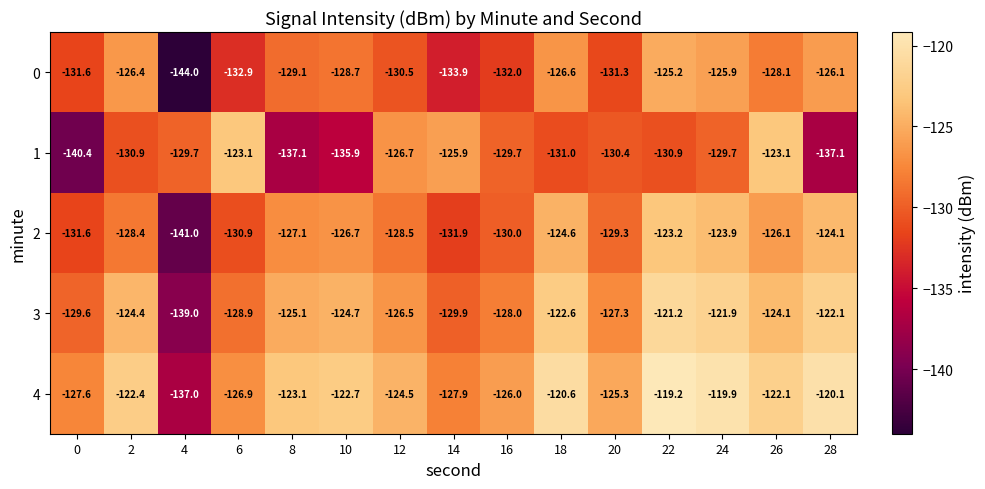

What is the average value of the 4 series?

-124.4